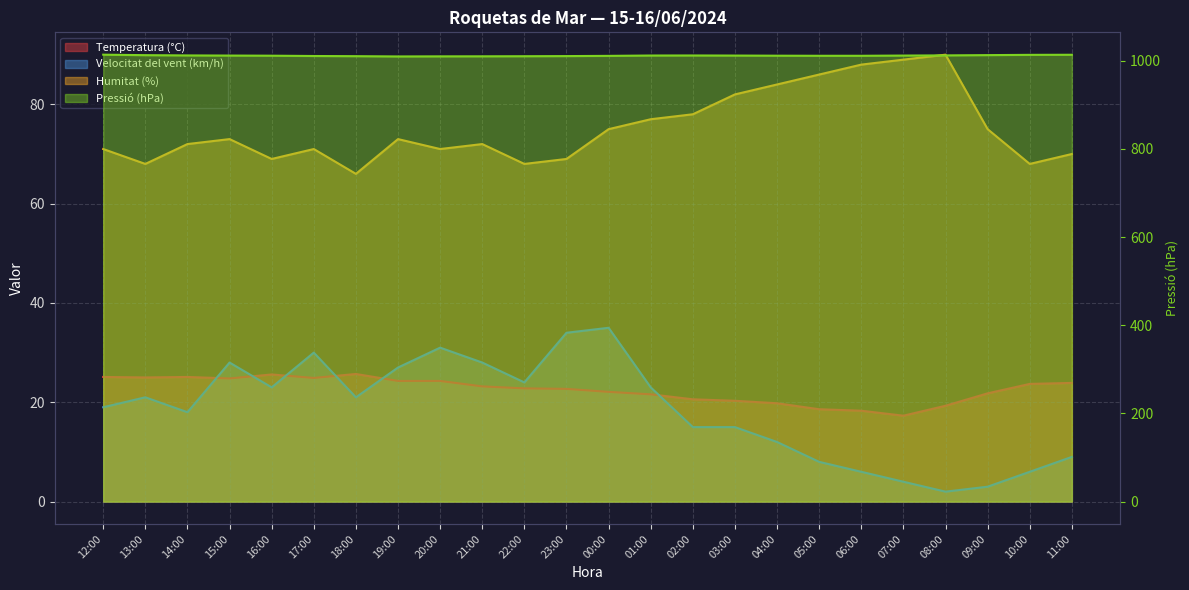

At how many categories does at least one series exceed 523?

24